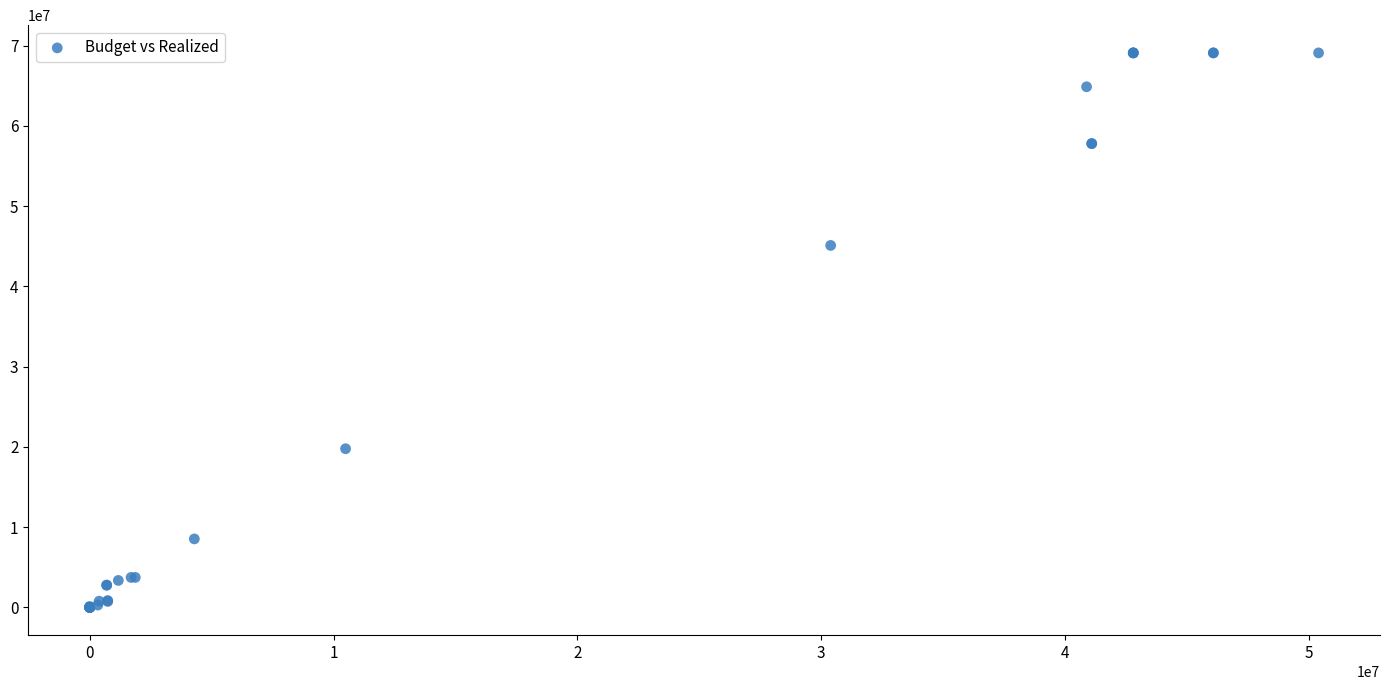

What Y value in the scatter plot is closest to 34550486?

45106312